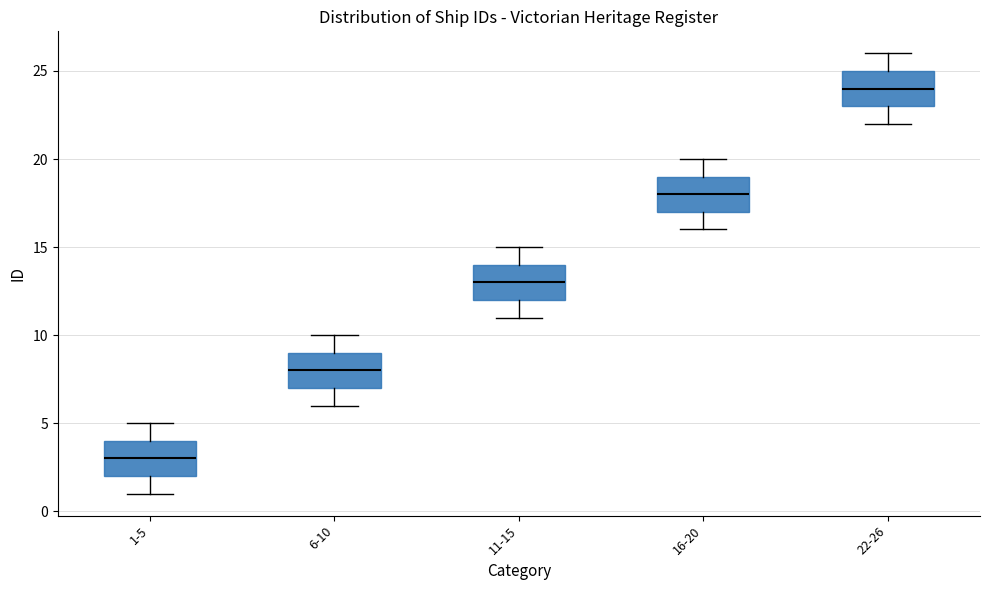

Reading left to right, read every box against the y-axis: the position of its median line, the range the box covers, and the ends of its whiskers. The values are not printed on the chart, so give them approximately, as read against the axis.

1-5: median 3, box 2 to 4, whiskers 1 to 5
6-10: median 8, box 7 to 9, whiskers 6 to 10
11-15: median 13, box 12 to 14, whiskers 11 to 15
16-20: median 18, box 17 to 19, whiskers 16 to 20
22-26: median 24, box 23 to 25, whiskers 22 to 26